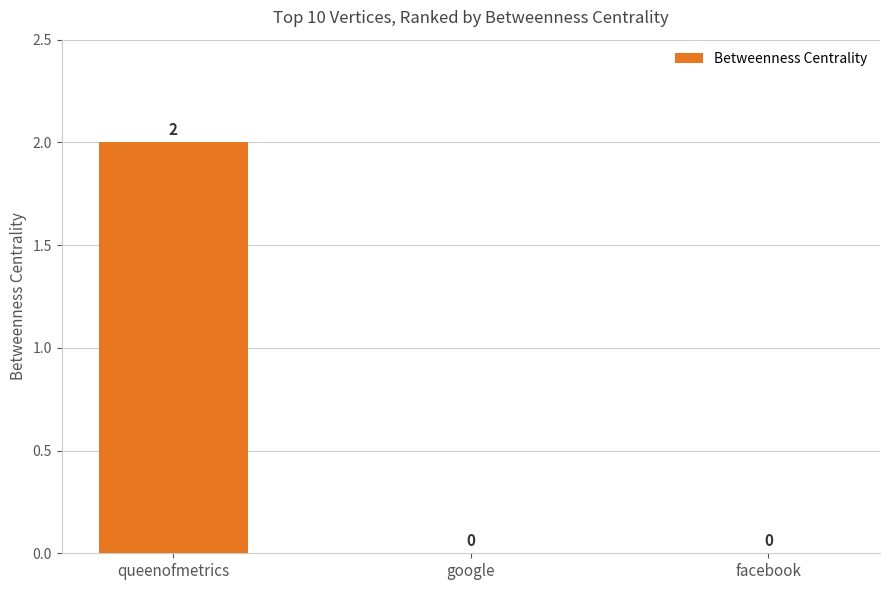

Which category has the highest value across all series?

queenofmetrics